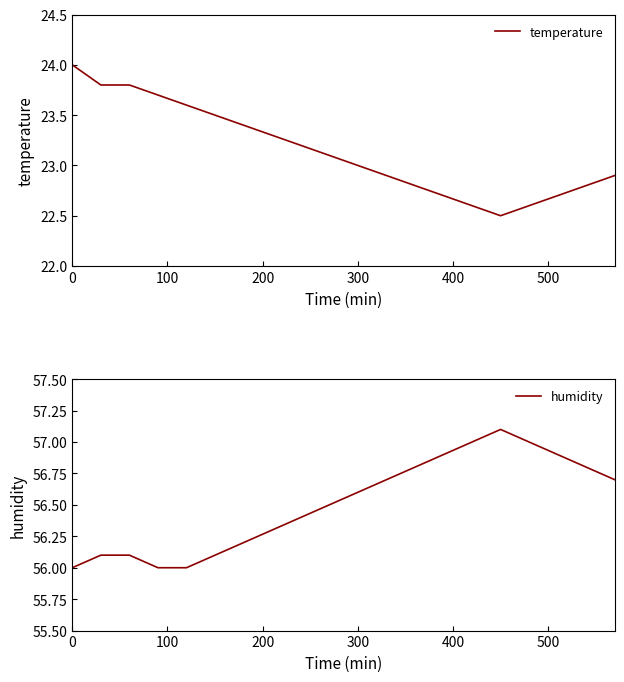

True or false: temperature and humidity intersect in this chart.

False